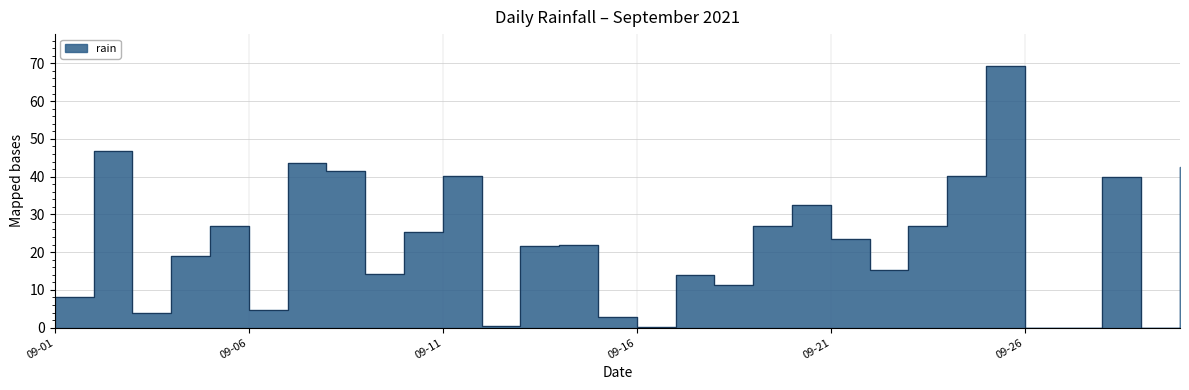

What is the value of the 30th point from the left?

42.6